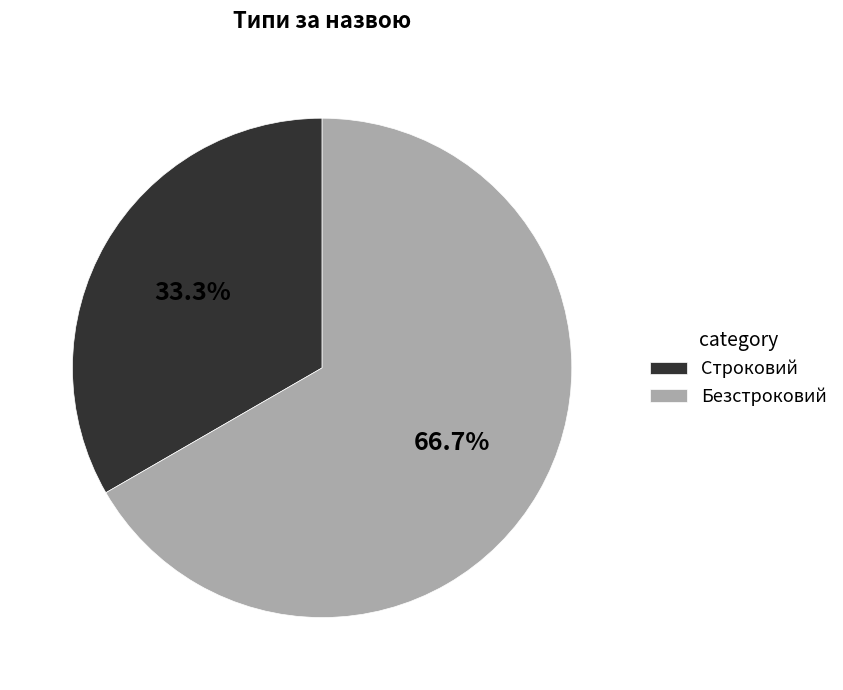

To the nearest percent, what percentage of the pie is Строковий?

33%